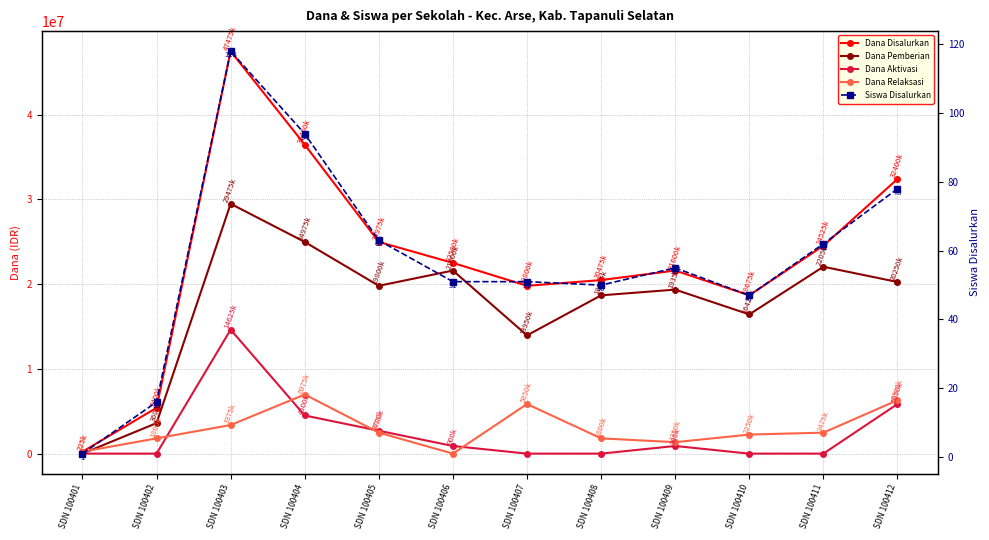

In Siswa Disalurkan, how many points are higher than both neighbors (excluding endpoints)?

2